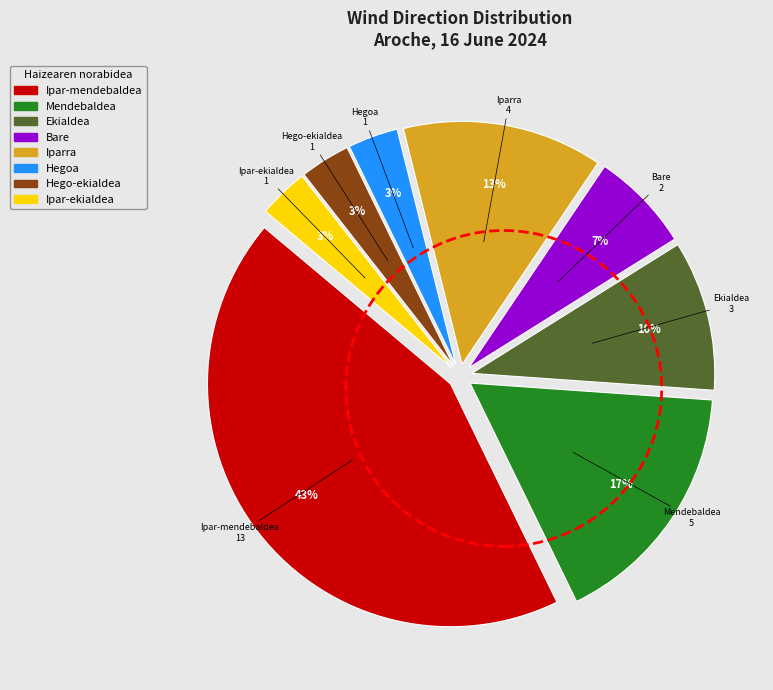

To the nearest percent, what portion does Ipar-ekialdea represent?

3%